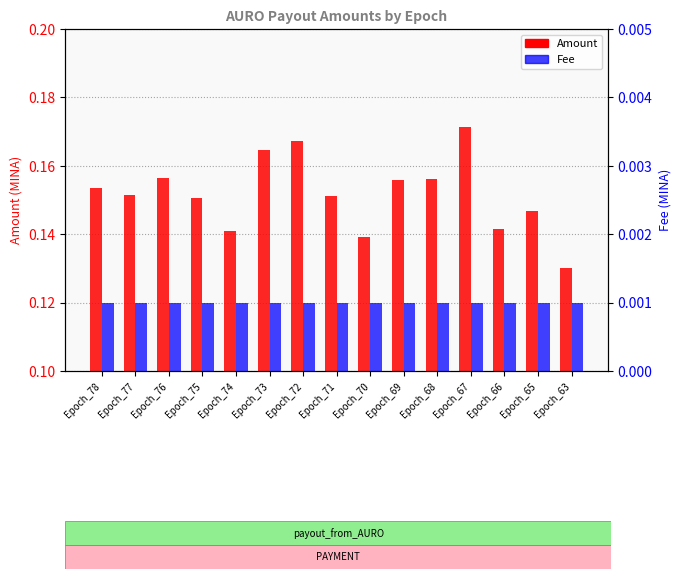

Reading left to right, transcribe all the data shown in this chart.

Amount: Epoch_78=0.2	Epoch_77=0.2	Epoch_76=0.2	Epoch_75=0.2	Epoch_74=0.1	Epoch_73=0.2	Epoch_72=0.2	Epoch_71=0.2	Epoch_70=0.1	Epoch_69=0.2	Epoch_68=0.2	Epoch_67=0.2	Epoch_66=0.1	Epoch_65=0.1	Epoch_63=0.1
Fee: Epoch_78=0.0	Epoch_77=0.0	Epoch_76=0.0	Epoch_75=0.0	Epoch_74=0.0	Epoch_73=0.0	Epoch_72=0.0	Epoch_71=0.0	Epoch_70=0.0	Epoch_69=0.0	Epoch_68=0.0	Epoch_67=0.0	Epoch_66=0.0	Epoch_65=0.0	Epoch_63=0.0